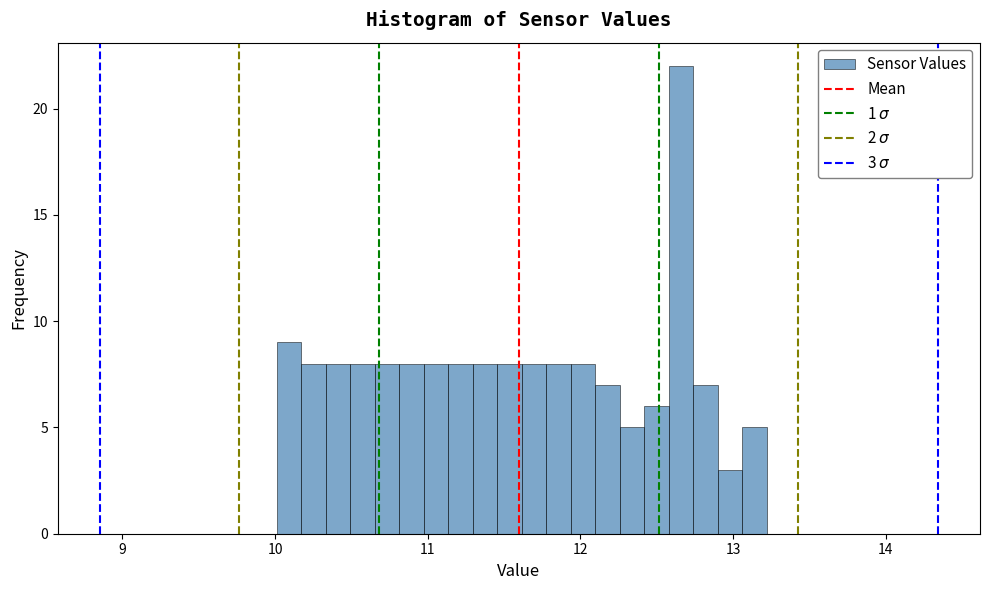

Read against the x-axis, roughly where is the centre of the tallest bar?

12.7